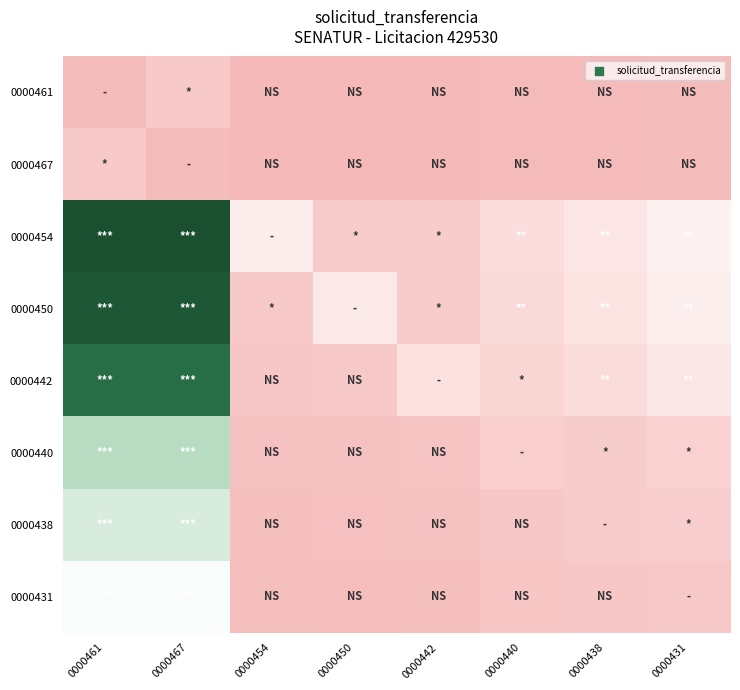

What is the total value across all series at 0000431?

1079225.0